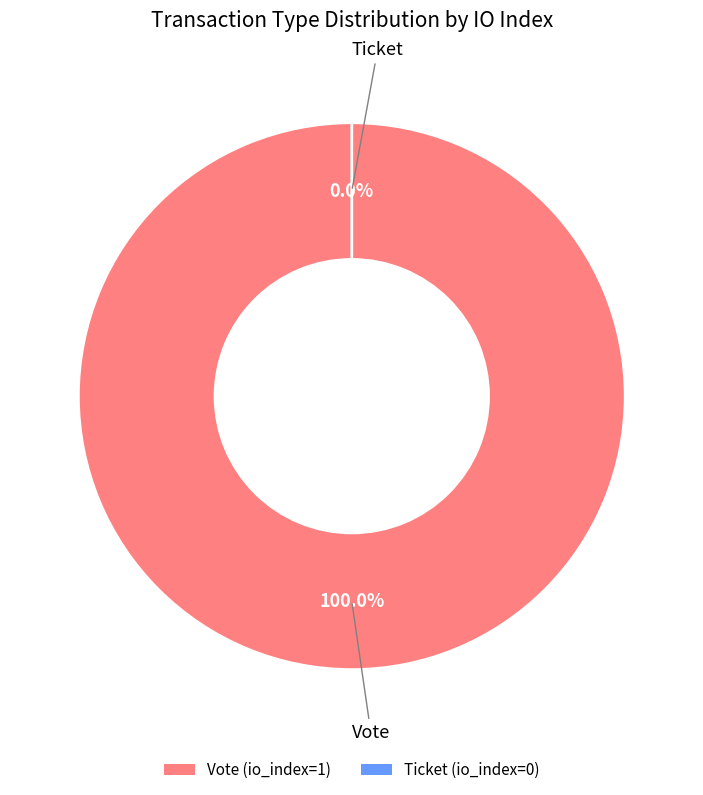

To the nearest percent, what is the difference between the largest and smallest slice percentages?

100%